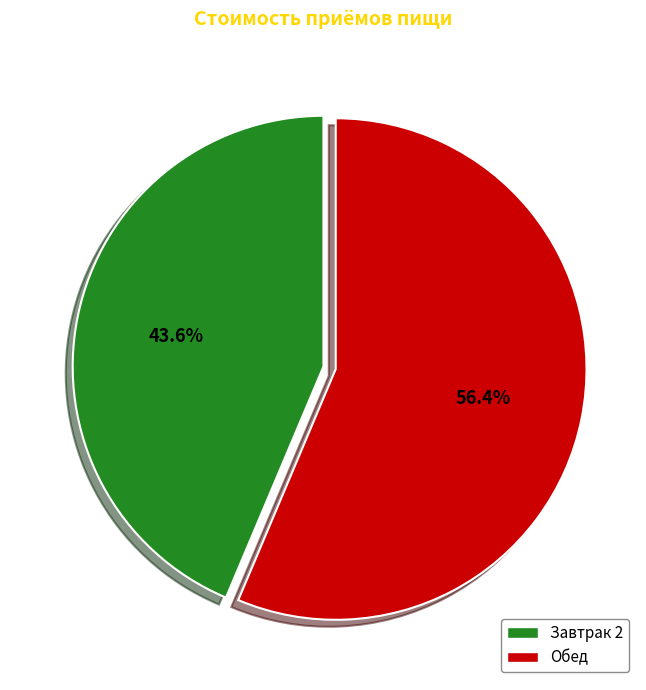

Is it true that Завтрак 2 is 44% of the pie?

True